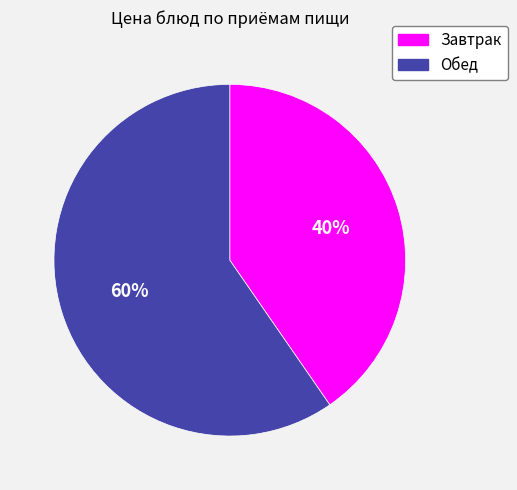

Is Обед the majority of the pie?

Yes